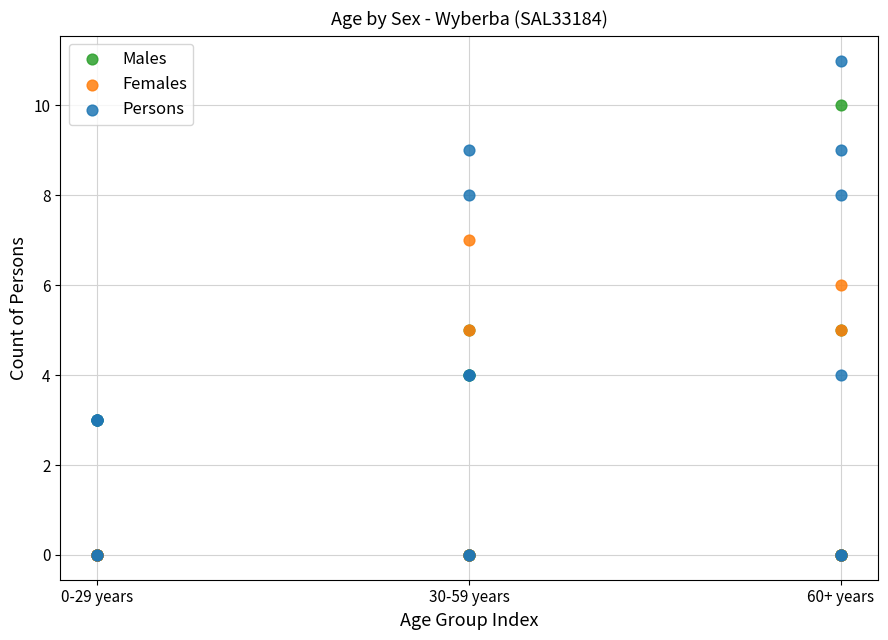

What are all the series names shown in the legend?

Males, Females, Persons